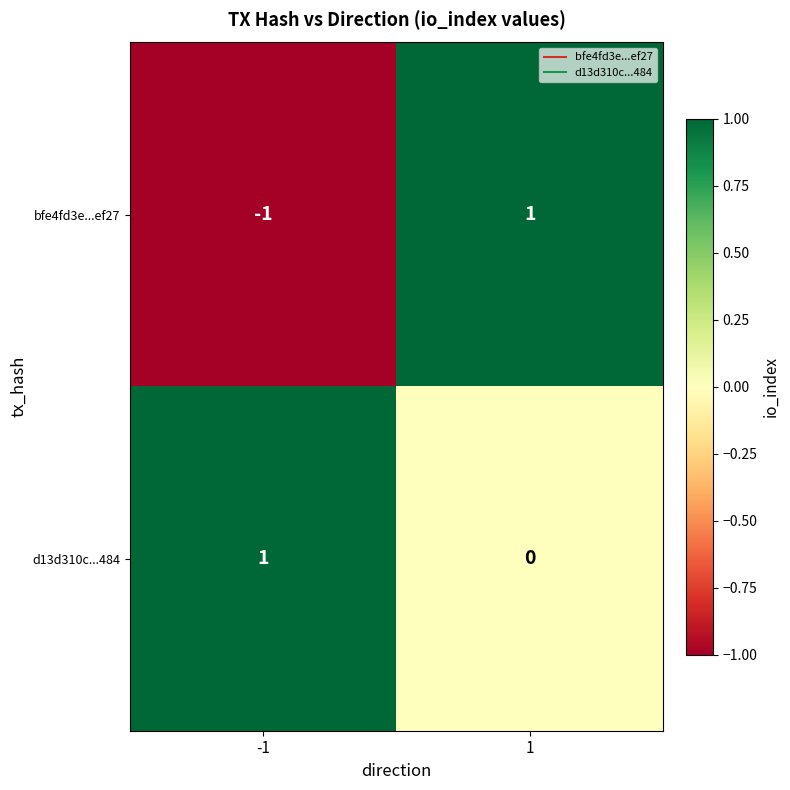

Which series has the largest total across all categories?

d13d310c...484